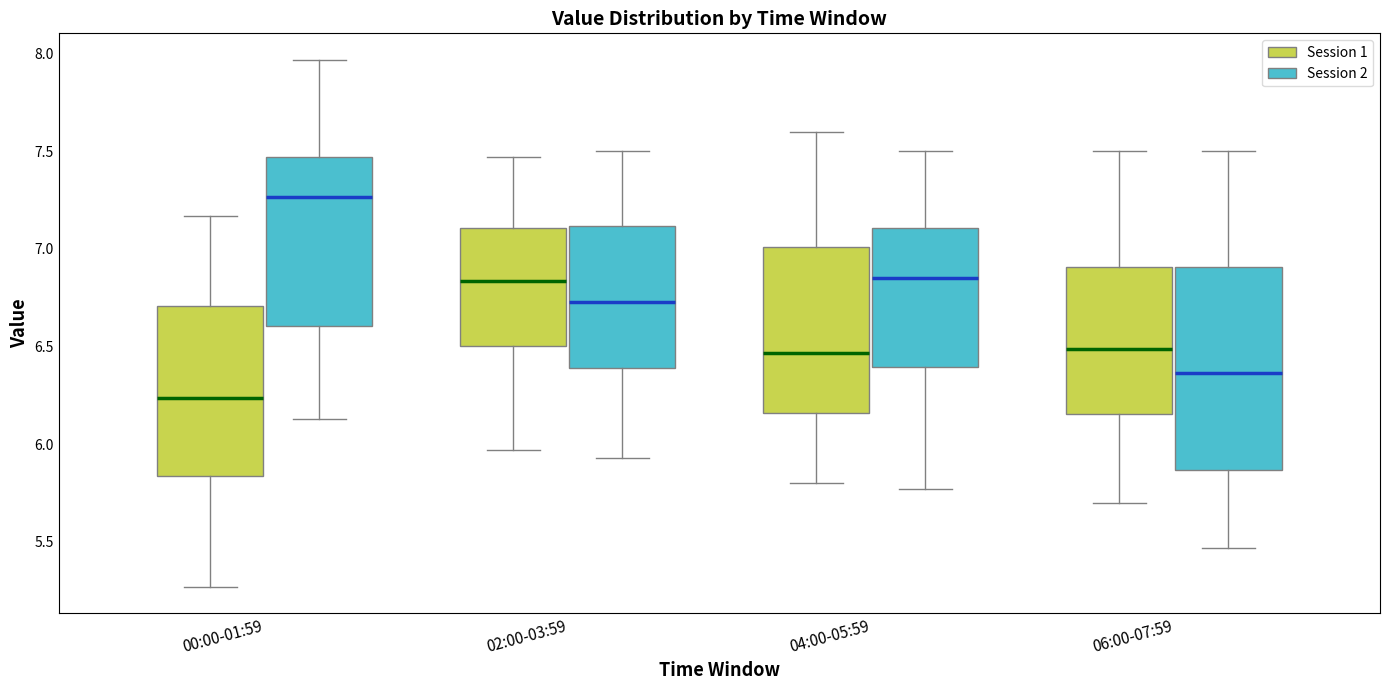

Which box has the lowest median line?

00:00-01:59 (Session 1)